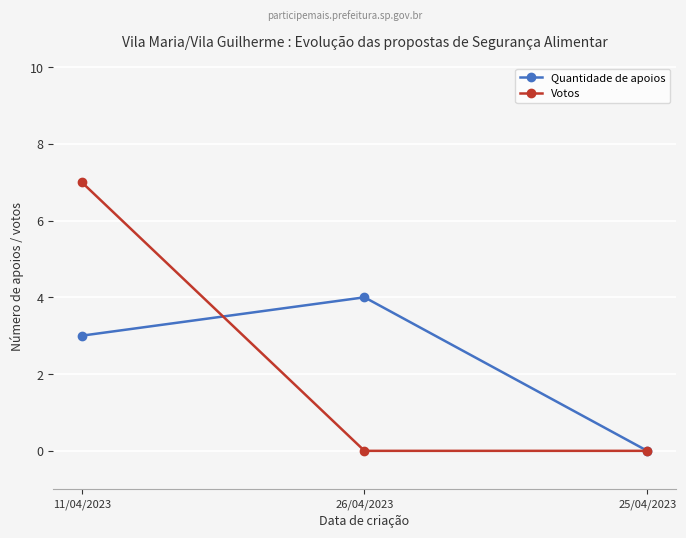

What are all the series names shown in the legend?

Quantidade de apoios, Votos